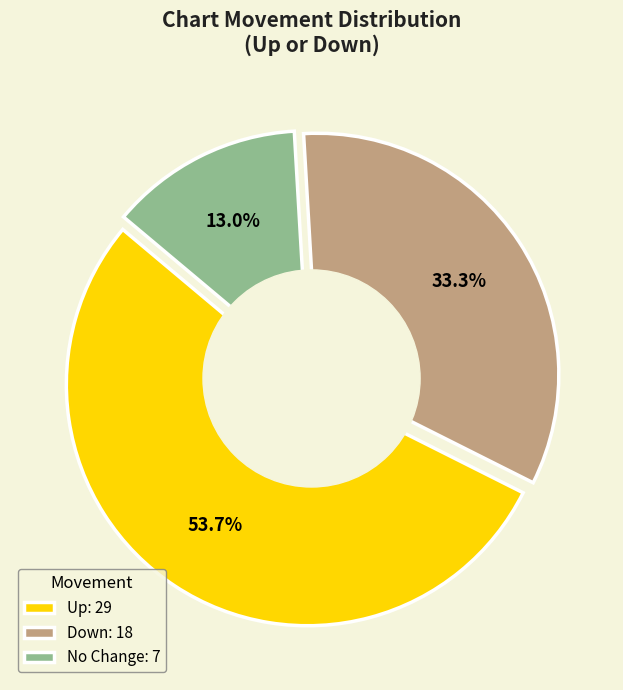

Between down and -, which is larger?

down